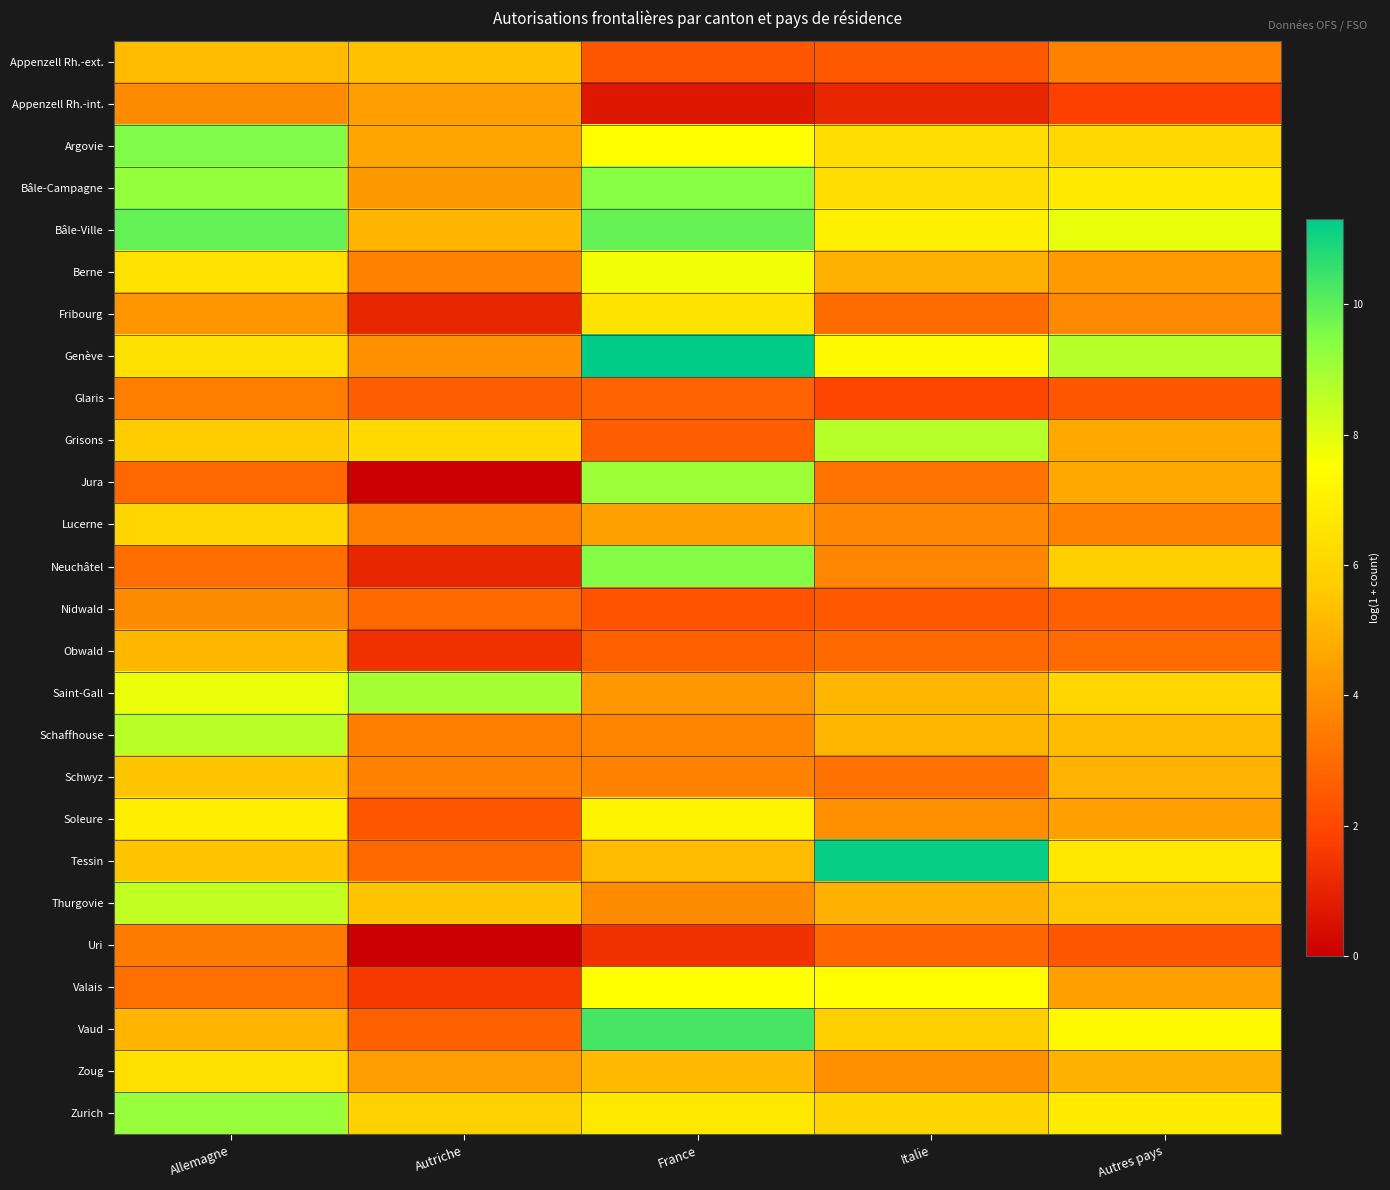

Between France and Italie, which is larger?

Italie